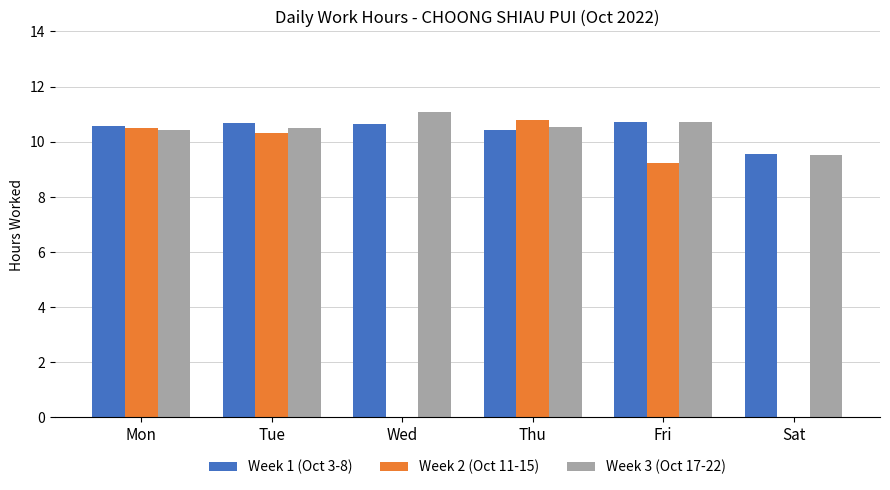

The Week 1 (Oct 3-8) series shows 16.0 at Wed. True or false?

False